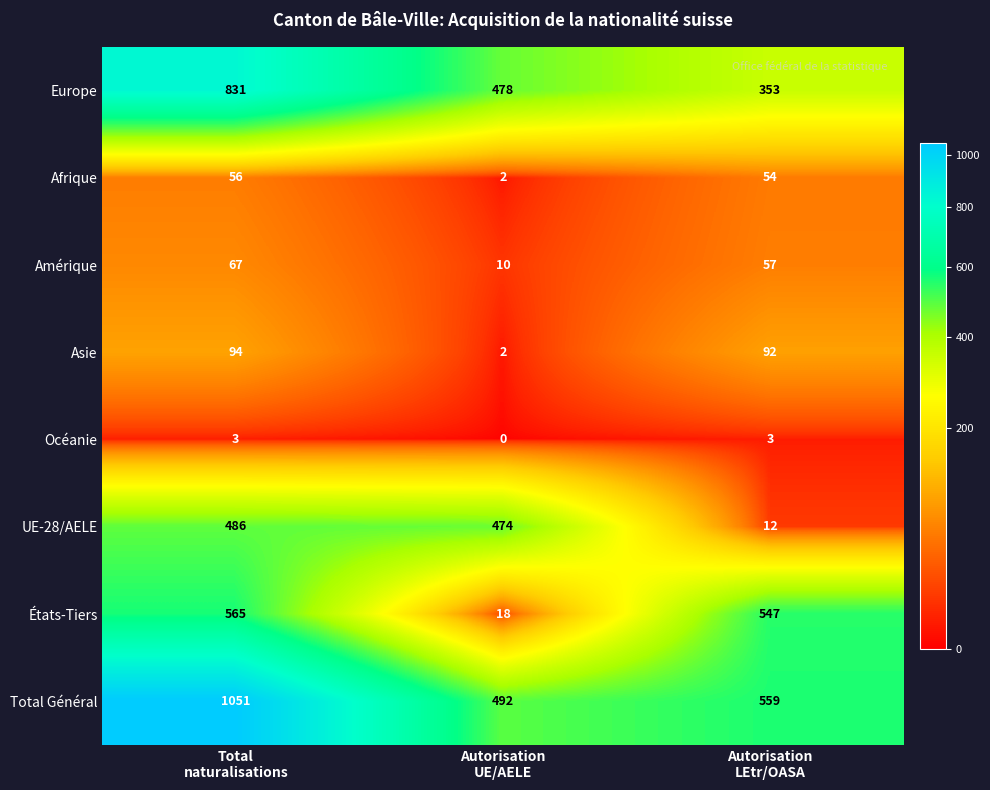

Which series has the largest total across all categories?

Total Général